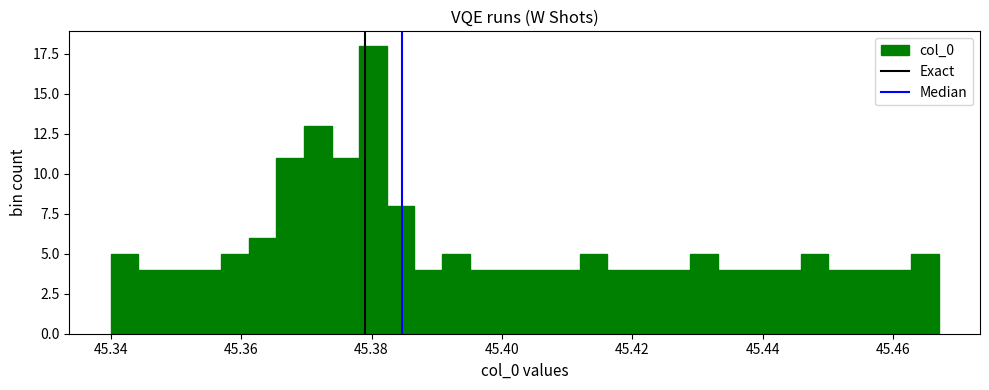

Around what value on the x-axis is the tallest bar? Give the approximate position of its centre, as read against the axis.

45.380